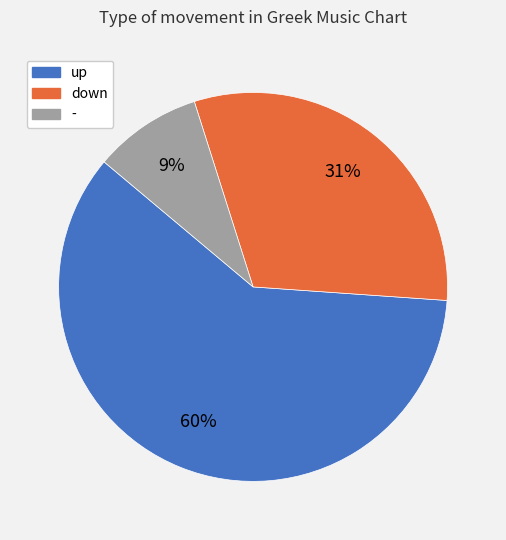

Which has a higher value, - or down?

down